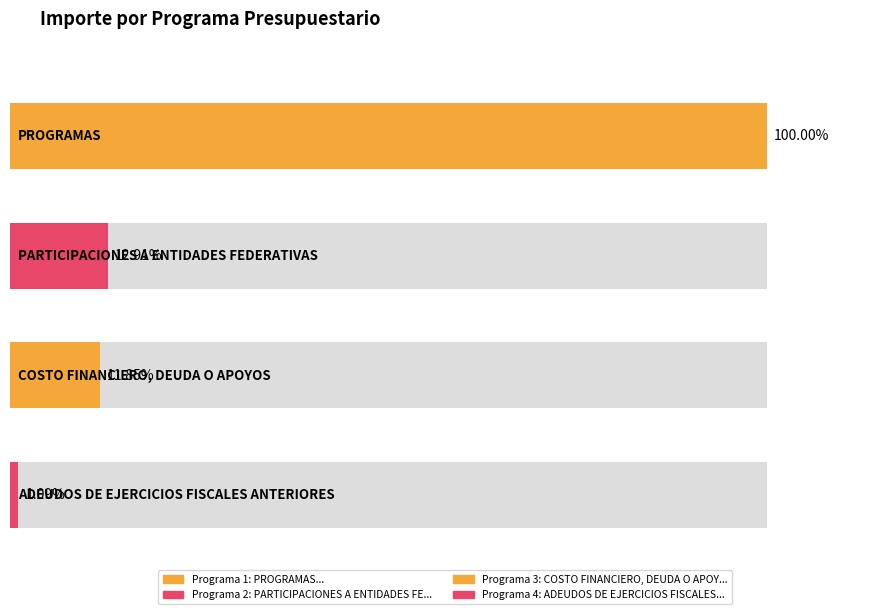

The value at COSTO FINANCIERO, DEUDA O APOYOS A DEUDA is 3062536100. True or false?

False